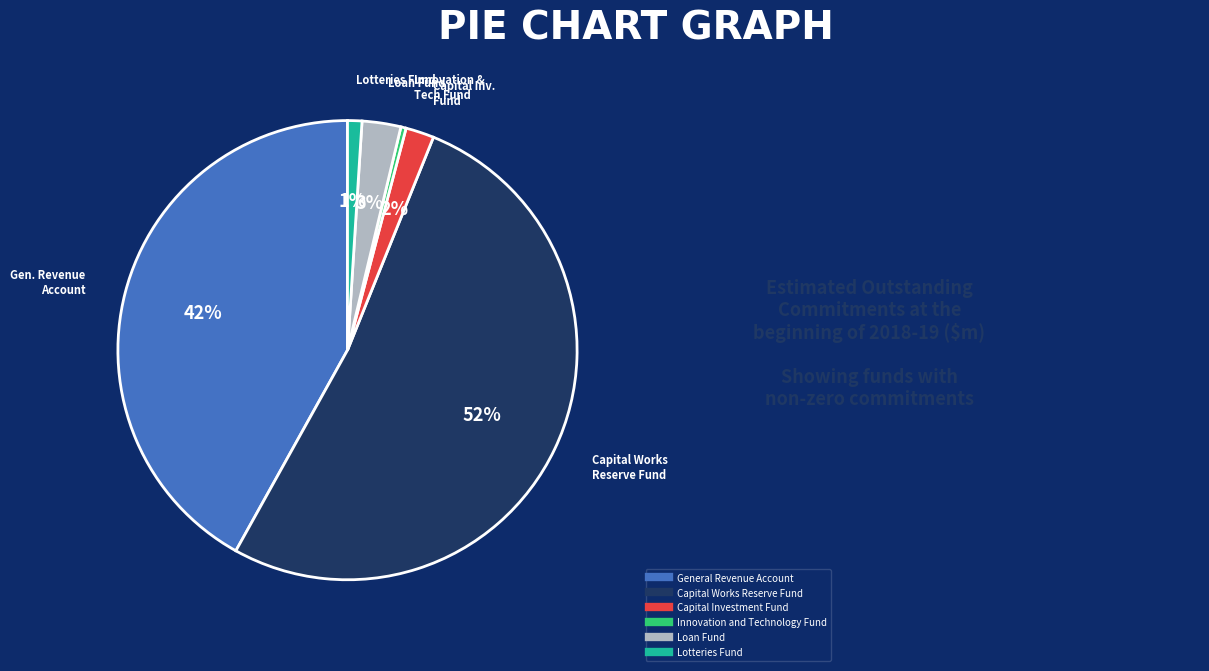

To the nearest percent, what is the difference between the largest and smallest slice percentages?

52%